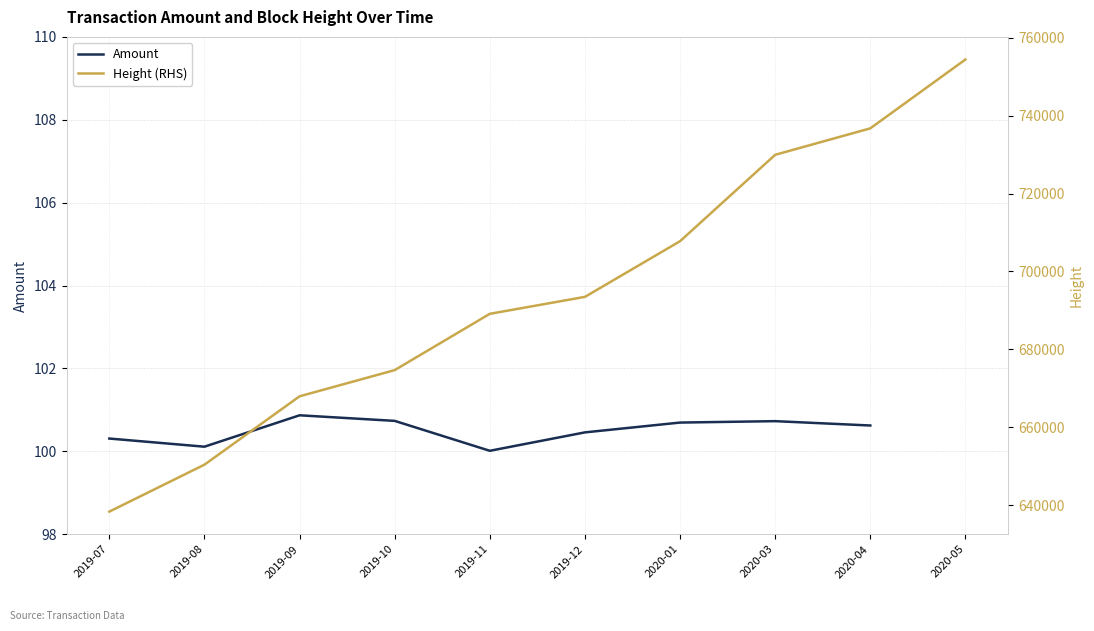

What is the value of the Amount point at the 1st from the left?

100.3